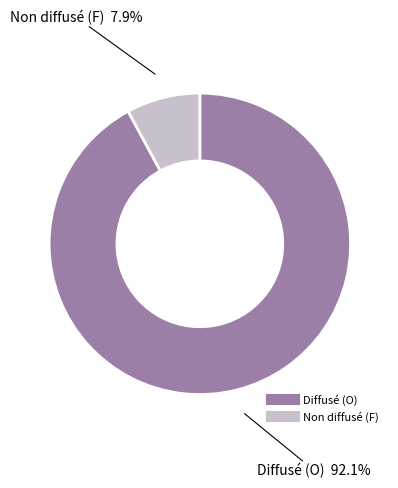

Is there a majority slice in this chart?

Yes